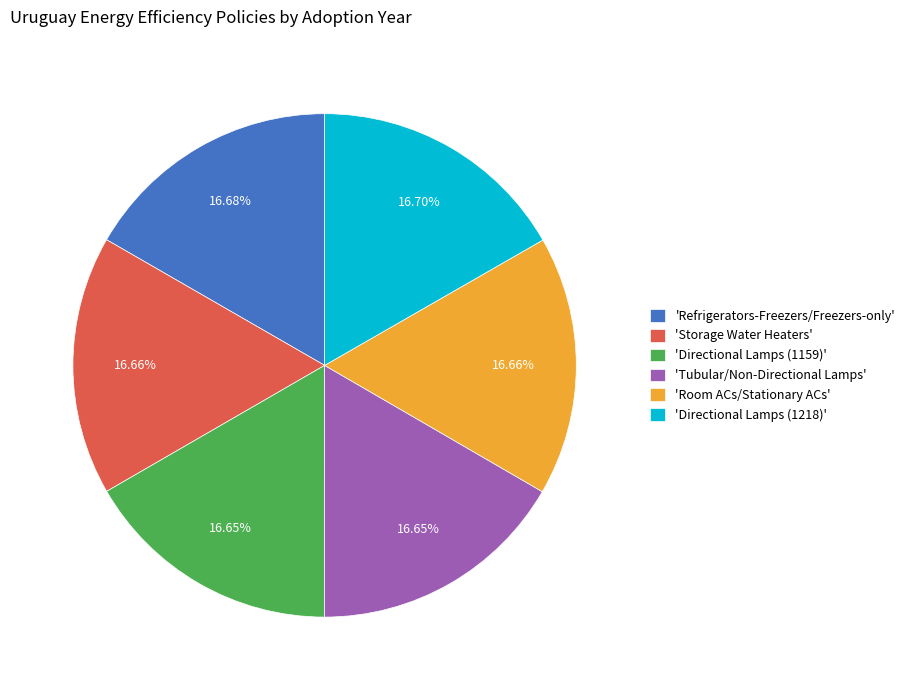

Does 'Refrigerators-Freezers/Freezers-only' account for over 50% of the chart?

No